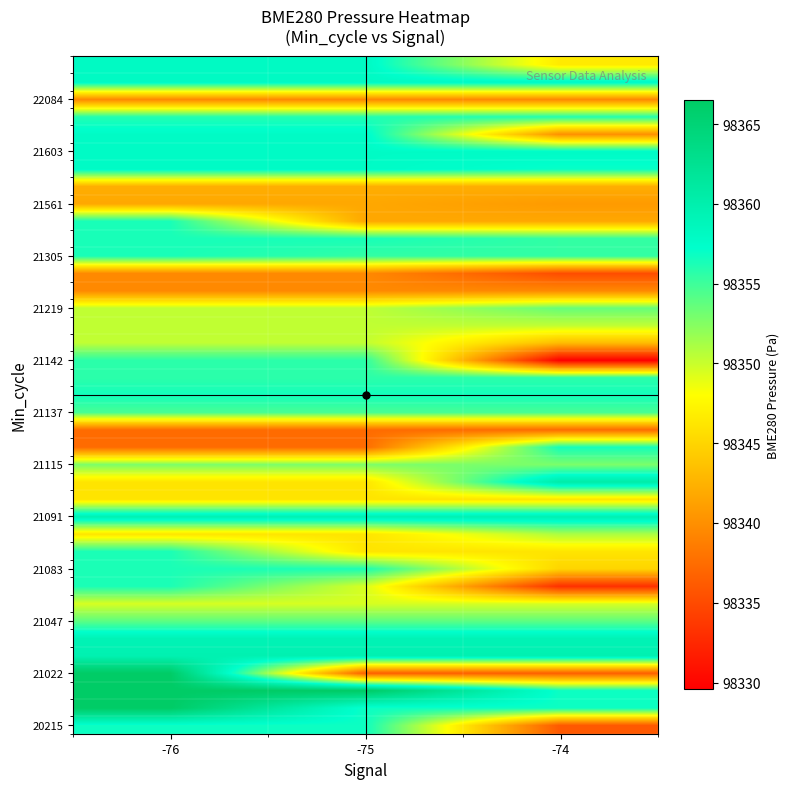

At how many categories does at least one series exceed 98338?

3